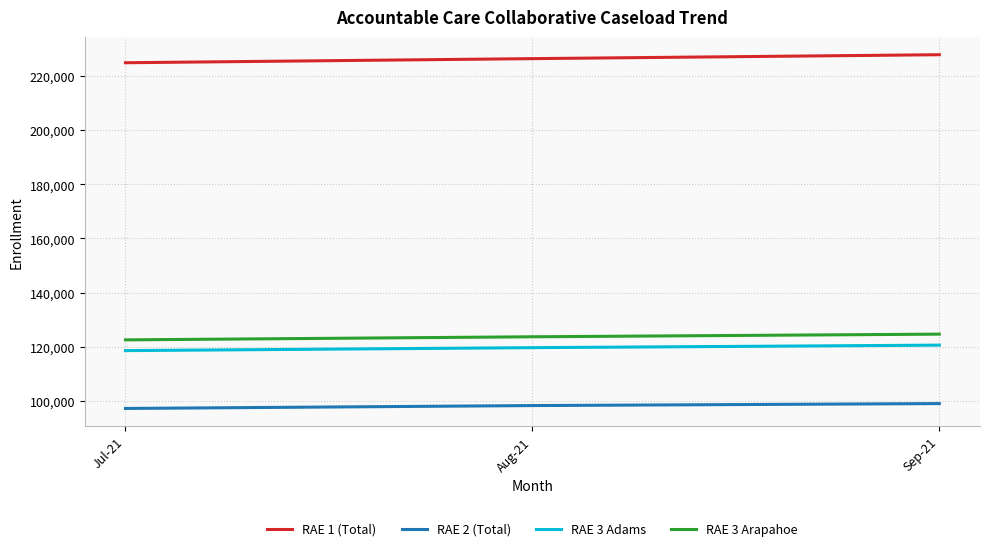

What is the spread (max minus min) of values at Jul-21?

127689